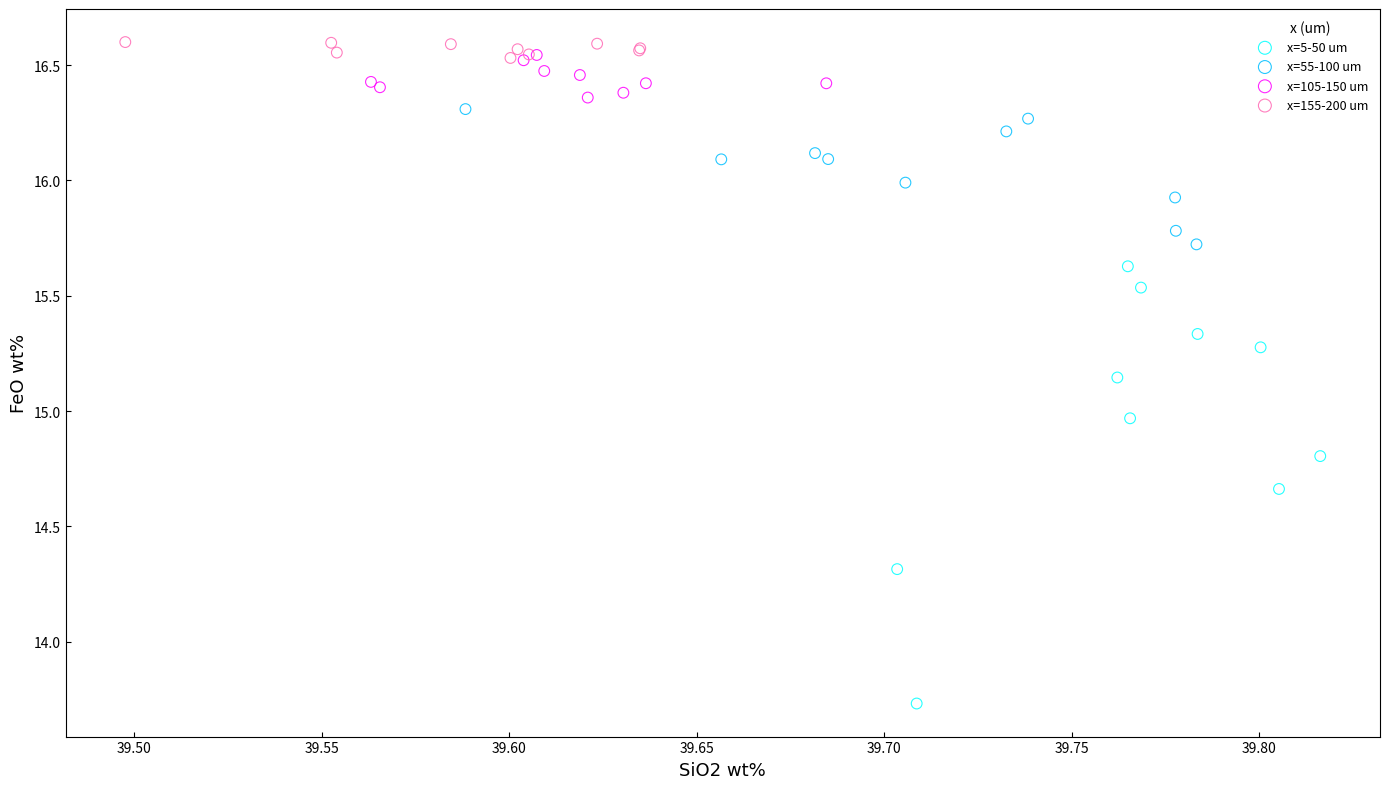

Which series contains the lowest Y value?

x=5-50 um